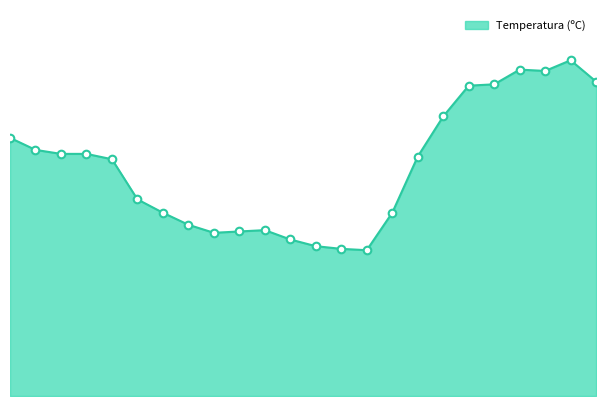

Does the chart have visible grid lines?

No